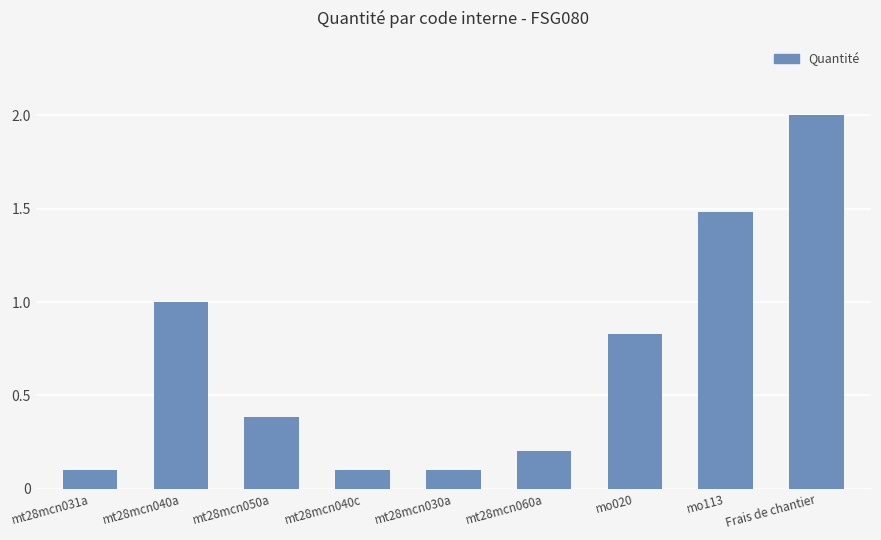

What is the sum of the values at mt28mcn030a and Frais de chantier?

2.1